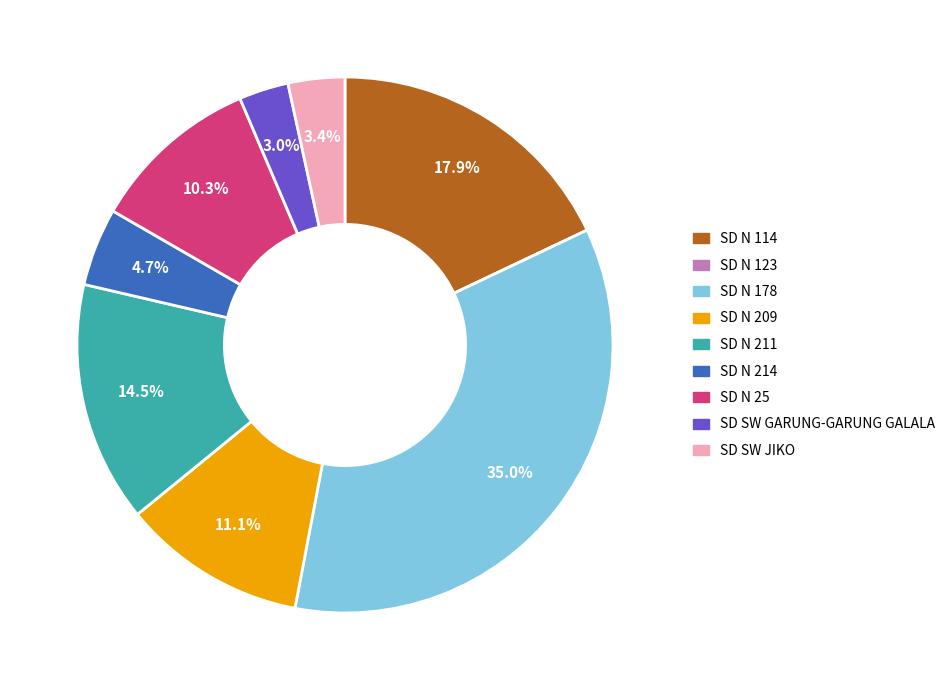

Does any single category account for the majority?

No